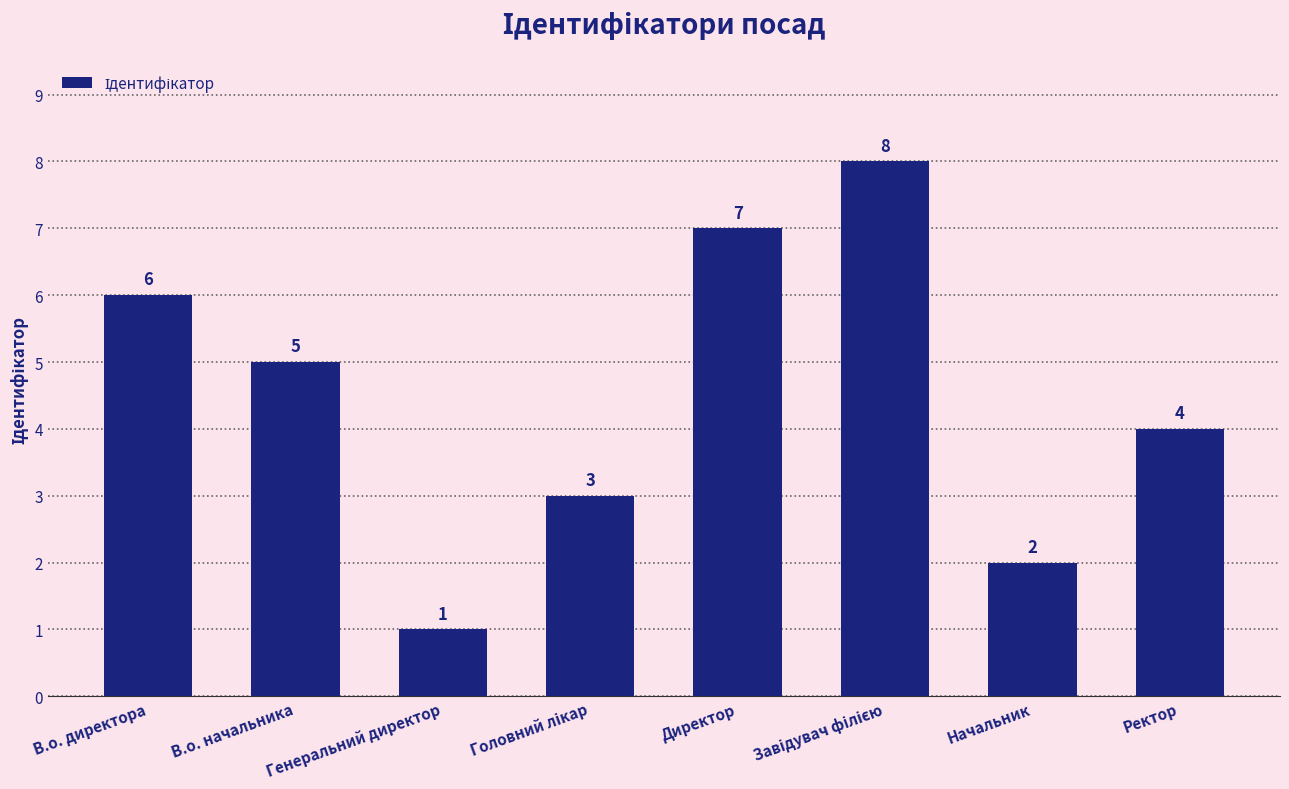

What is the difference between the maximum and second lowest values?

6